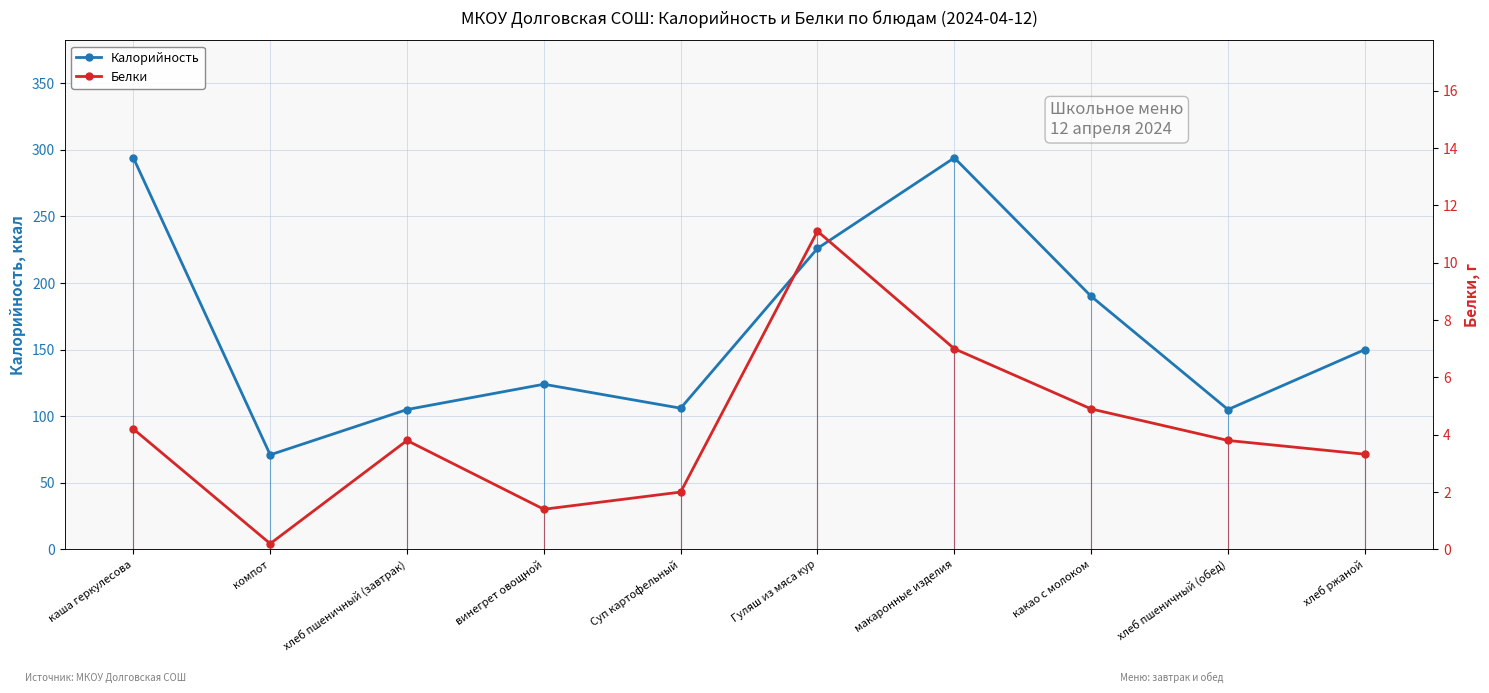

True or false: Белки has a value of 4.2 at каша геркулесова.

True